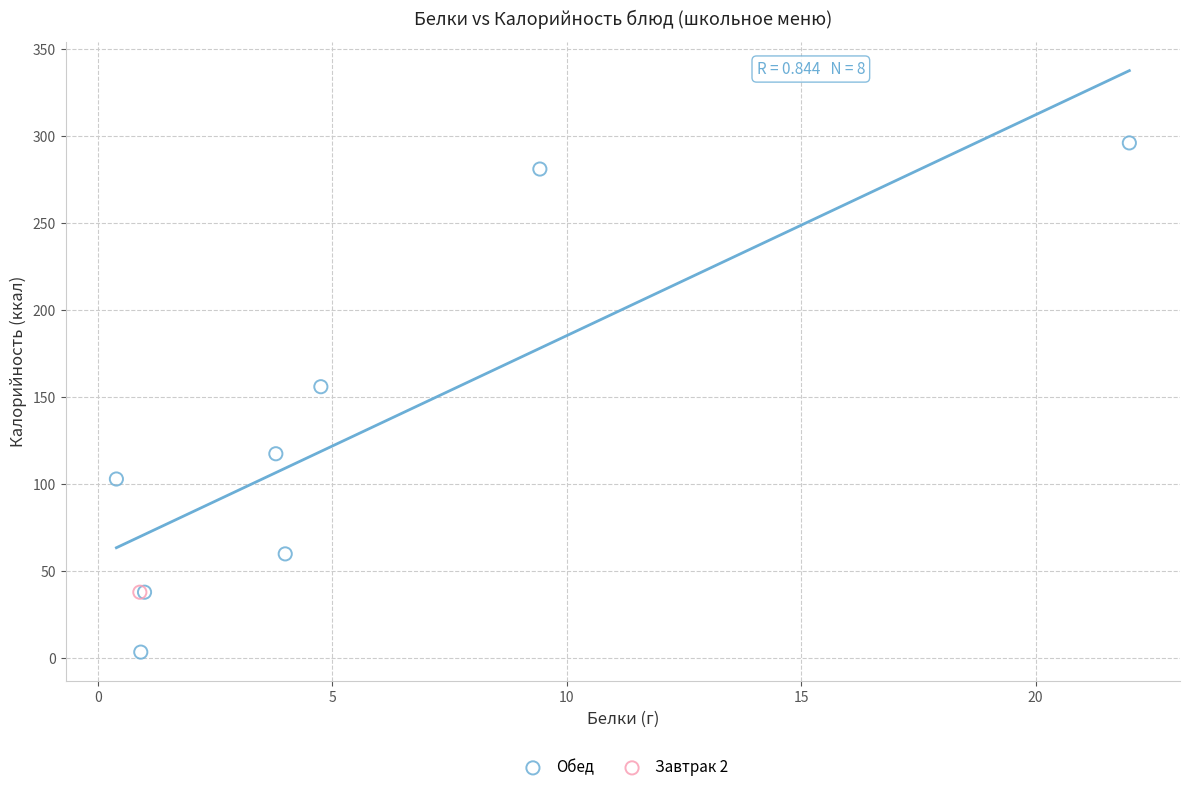

What are all the series names shown in the legend?

Обед, Завтрак 2